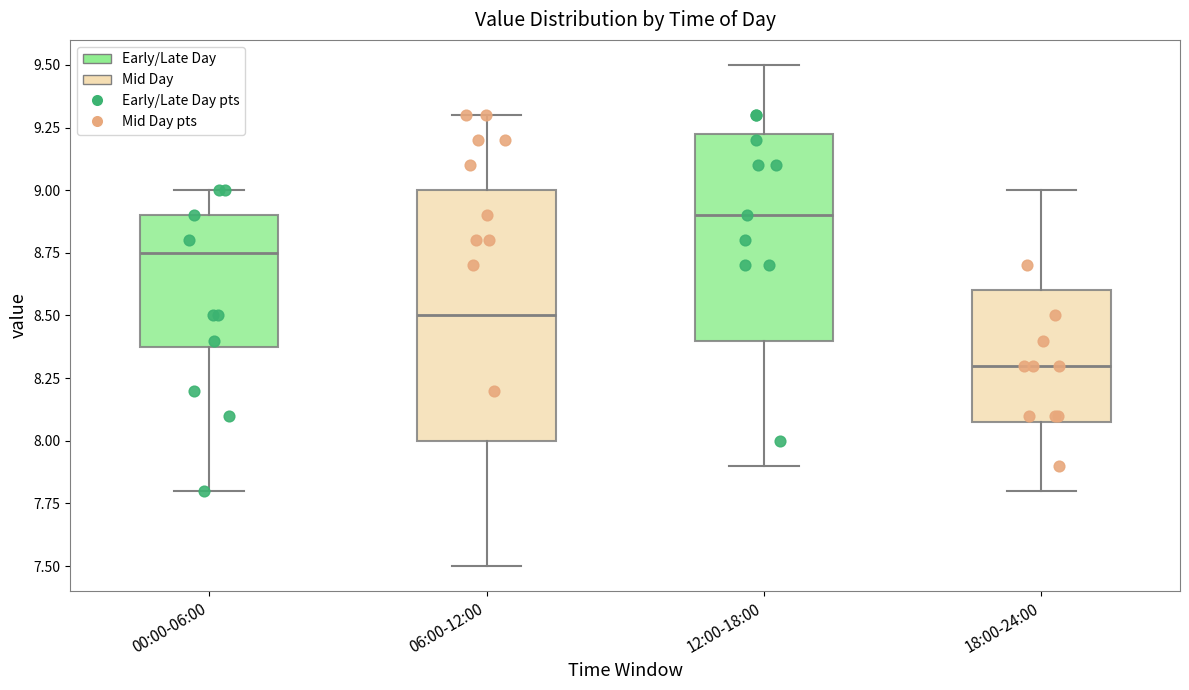

Reading left to right, transcribe this box plot: for each box, give where its median line is, the range the box spans, and where its two whiskers end, as read against the y-axis. The values are not printed on the chart, so give them approximately, as read against the axis.

00:00-06:00: median 8.75, box 8.40 to 8.90, whiskers 7.80 to 9.00
06:00-12:00: median 8.50, box 8.00 to 9.00, whiskers 7.50 to 9.30
12:00-18:00: median 8.90, box 8.40 to 9.25, whiskers 7.90 to 9.50
18:00-24:00: median 8.30, box 8.10 to 8.60, whiskers 7.80 to 9.00